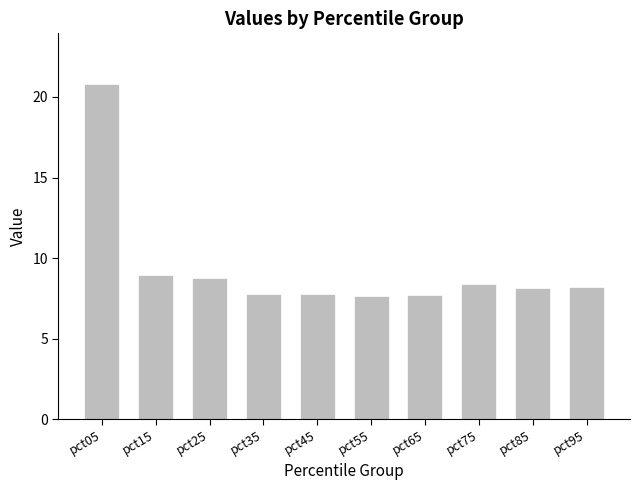

Approximately how many times larger is the value at pct75 compared to pct45?

1.1